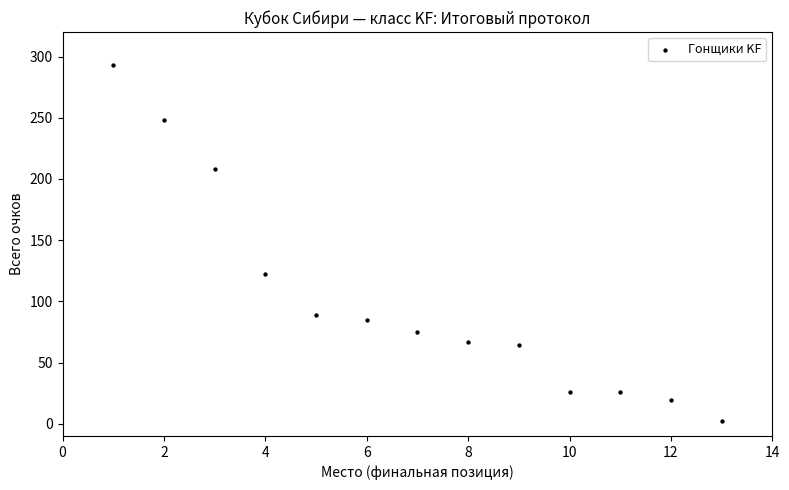

What Y value in the scatter plot is closest to 147?

122